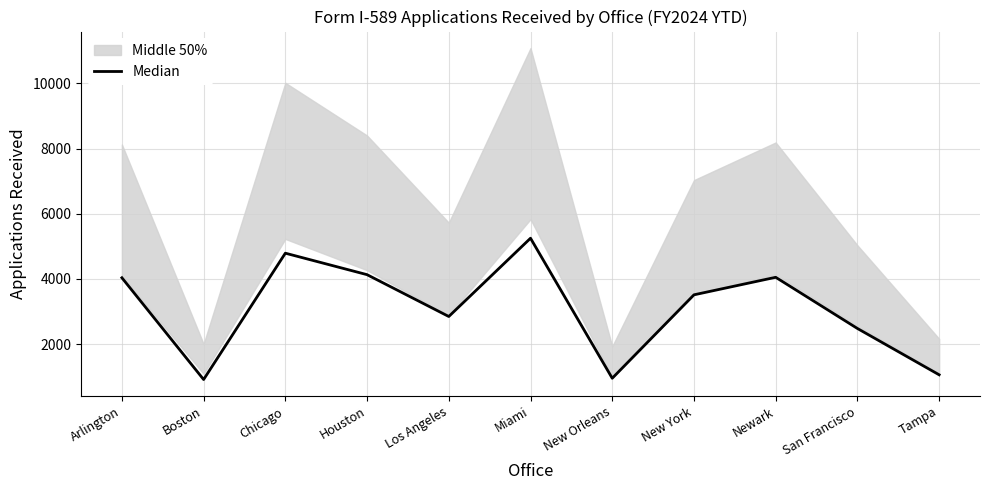

Reading left to right, transcribe all the data shown in this chart.

4035	914	4789	4130	2847	5248	953	3512	4050	2480	1059